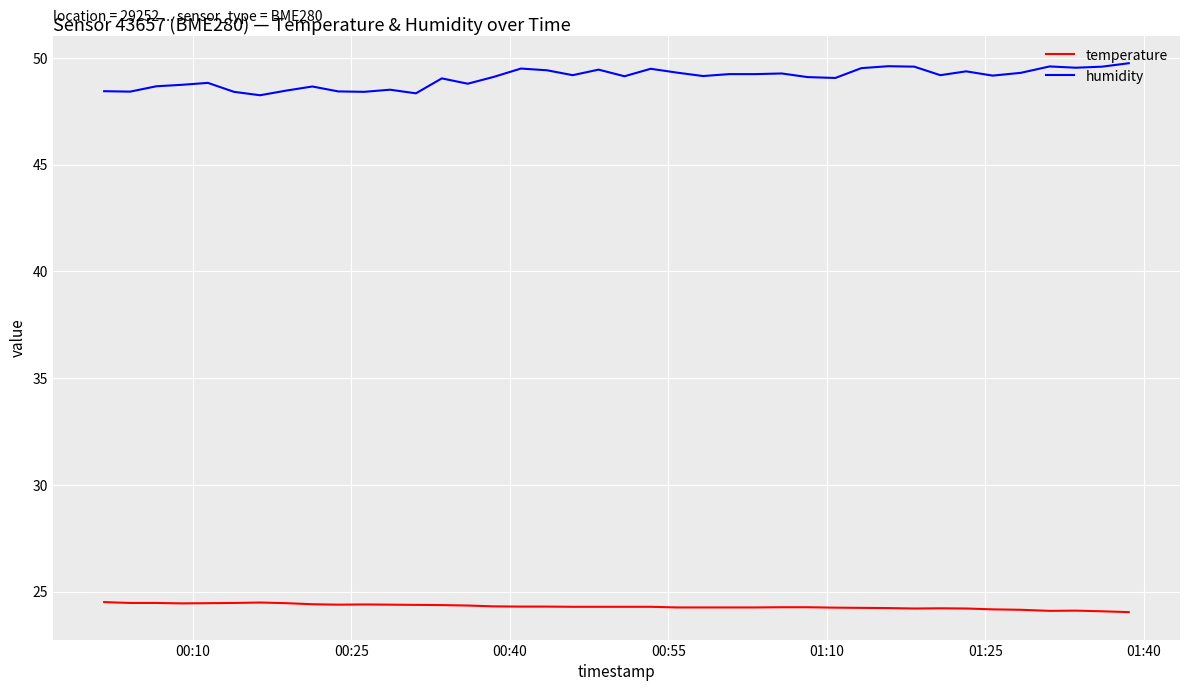

What is the smallest value displayed?

24.0